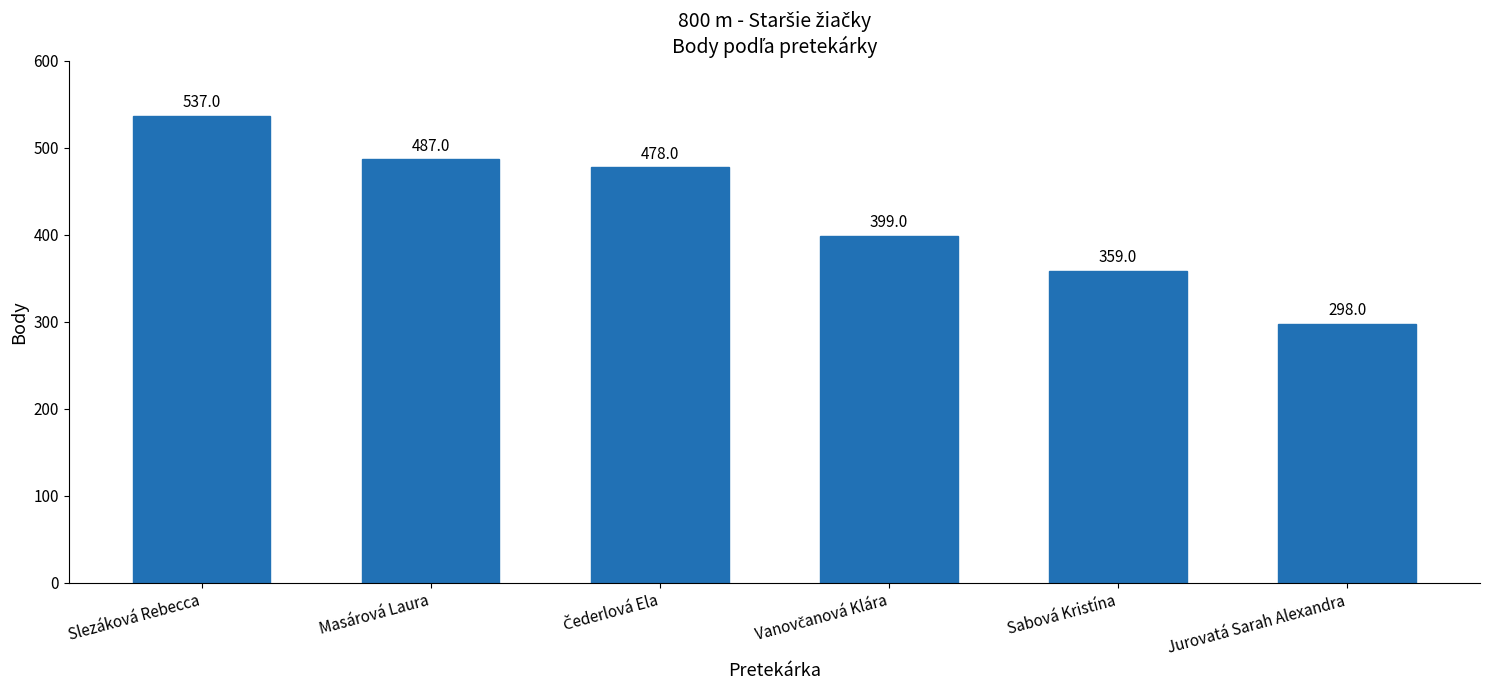

What is the difference between the second highest and second lowest values?

128